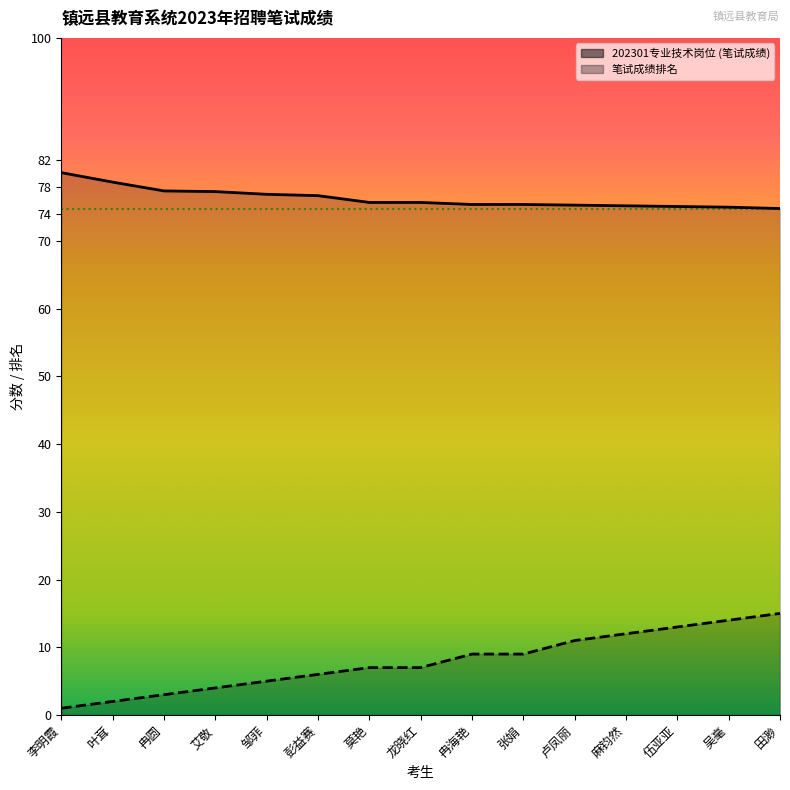

The 笔试成绩排名 series shows 3.2 at 邹菲. True or false?

False